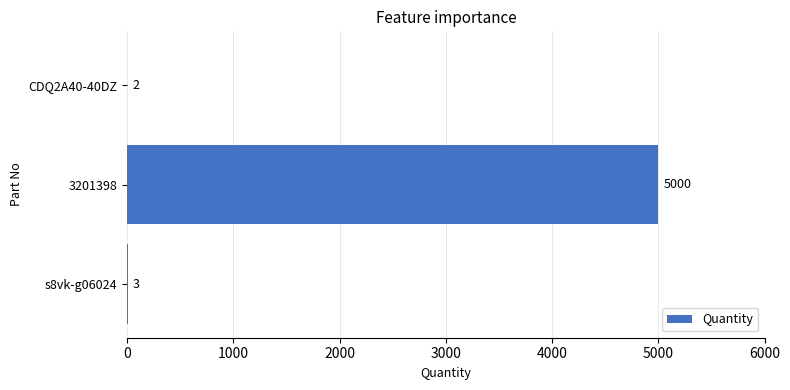

What is the sum of the values at s8vk-g06024 and CDQ2A40-40DZ?

5